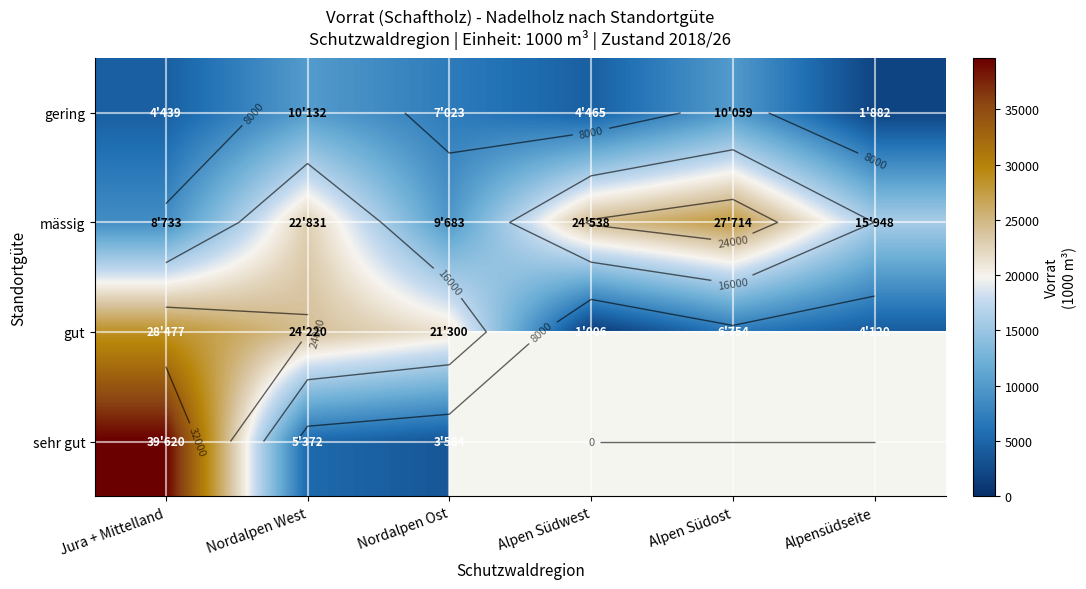

What is the smallest value displayed?

1006.0